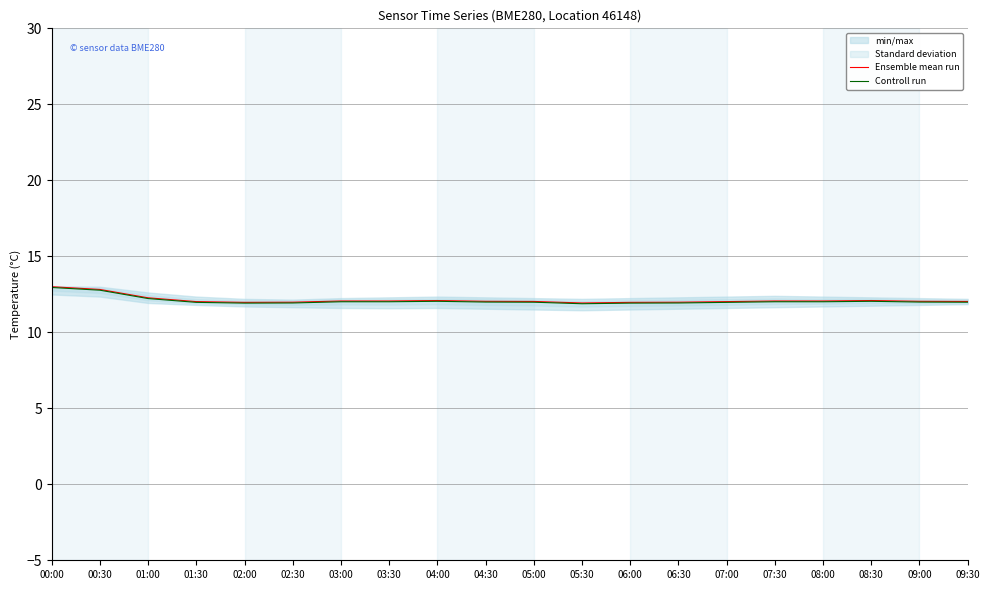

At which category does Controll run reach its first local valley?

02:00